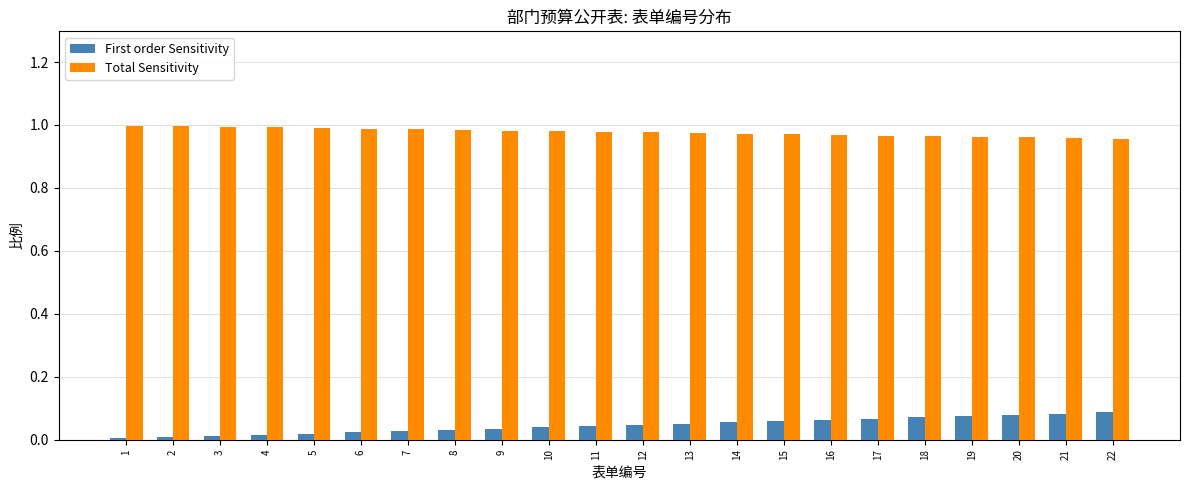

Does the chart contain stacked bars?

No